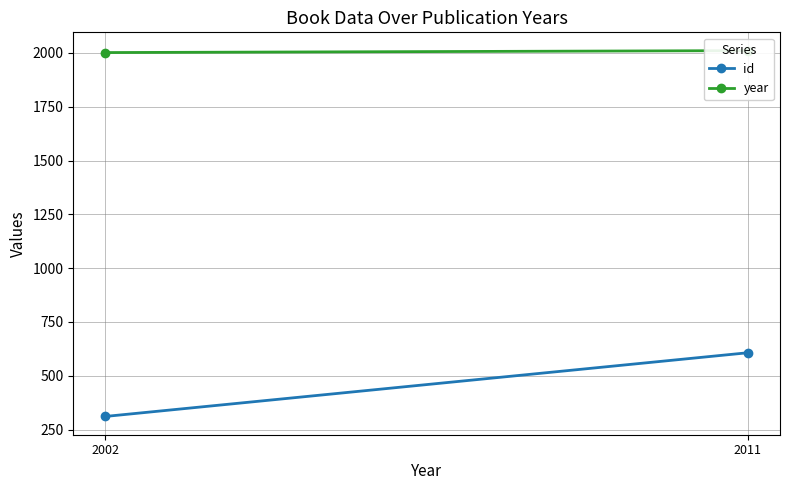

Rank the categories by id value from highest to lowest.

2011, 2002